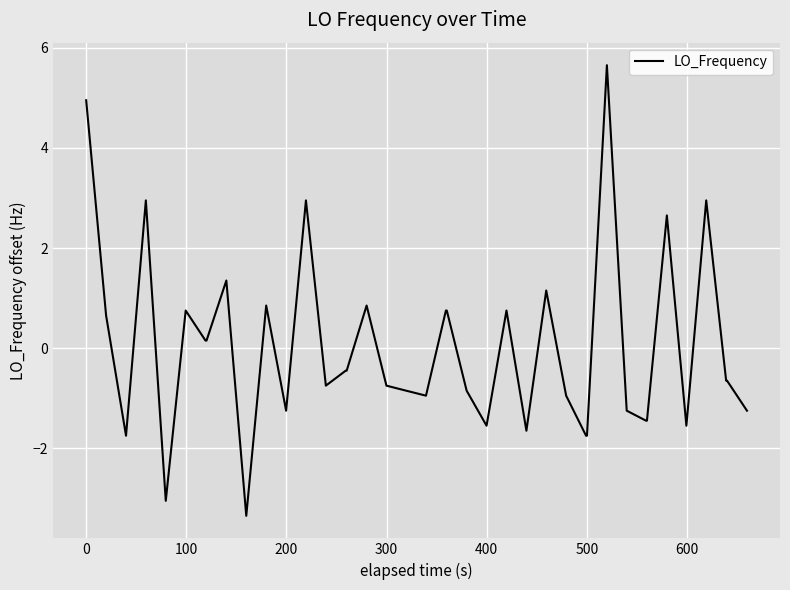

What is the maximum value shown in the chart?

5.7